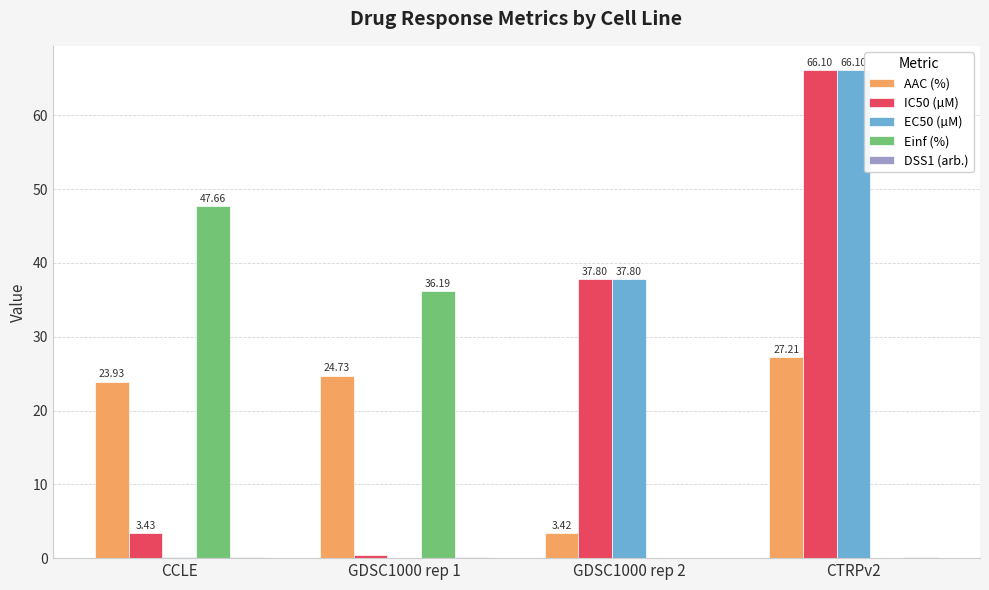

True or false: AAC (%) has a value of 23.9 at CCLE.

True